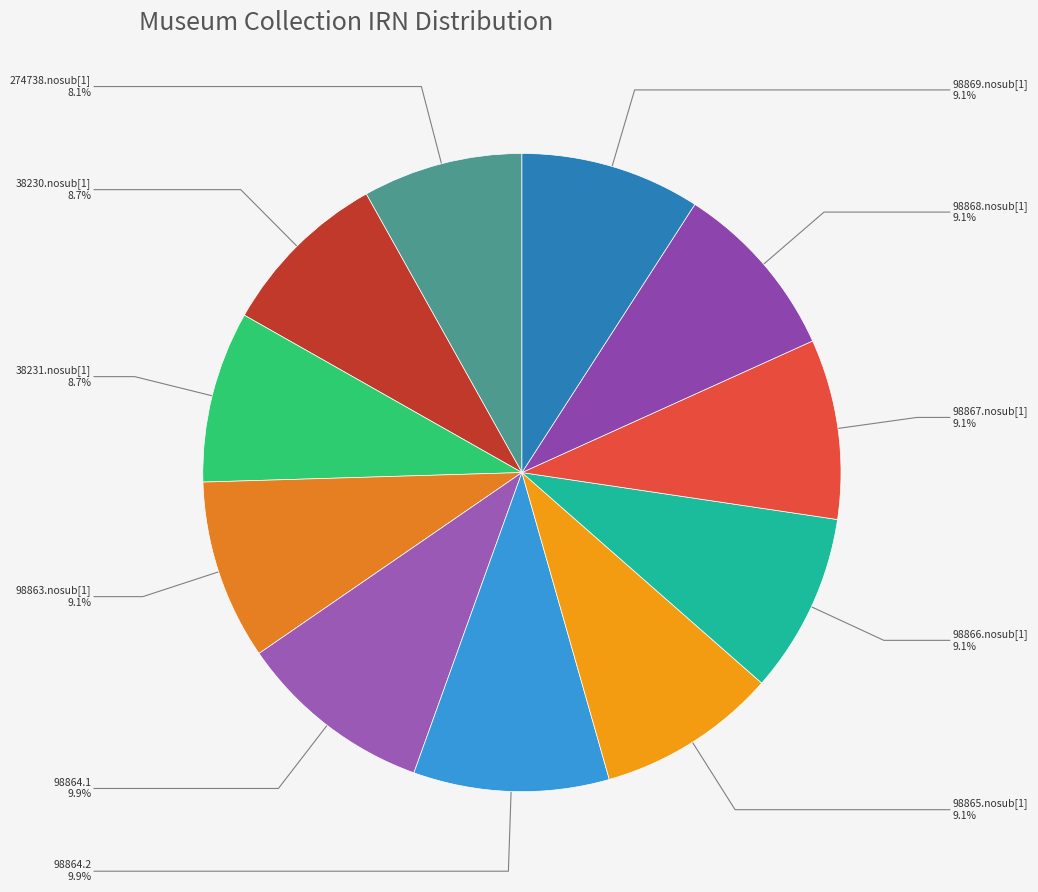

Does 98864.1 account for over 50% of the chart?

No